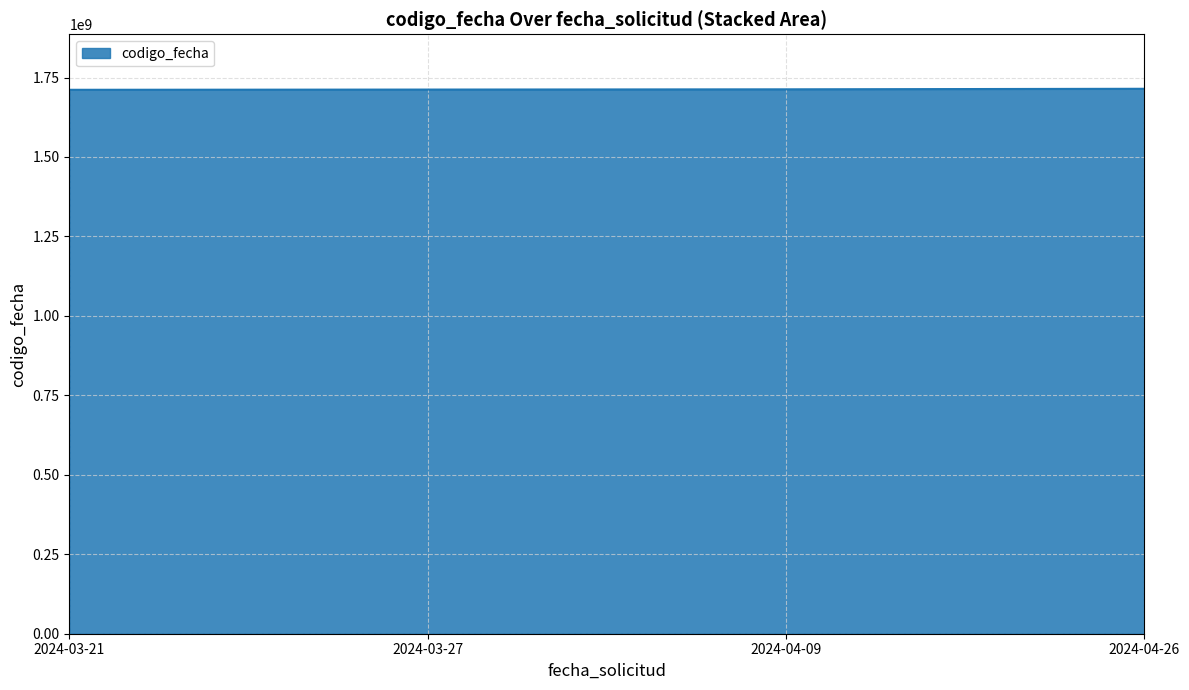

What is the smallest value displayed?

1711444982